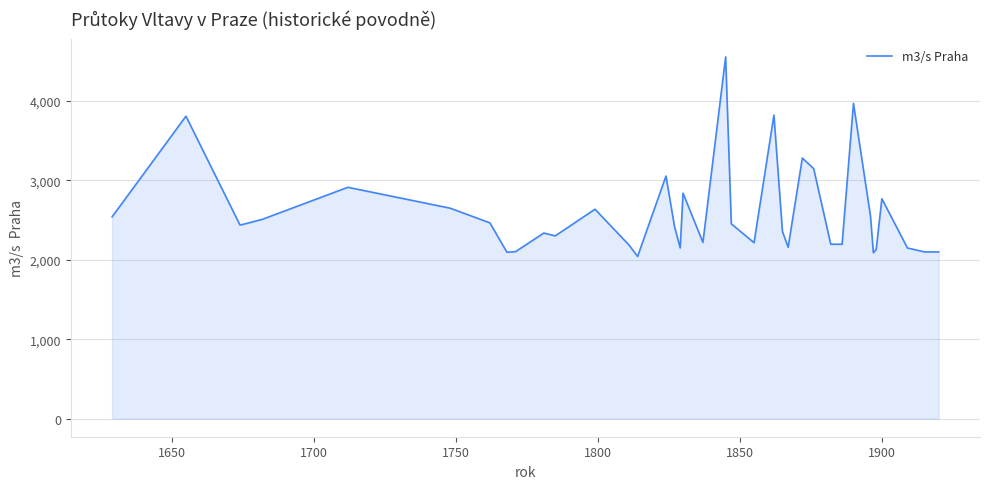

What is the difference between the maximum and minimum values?

2514